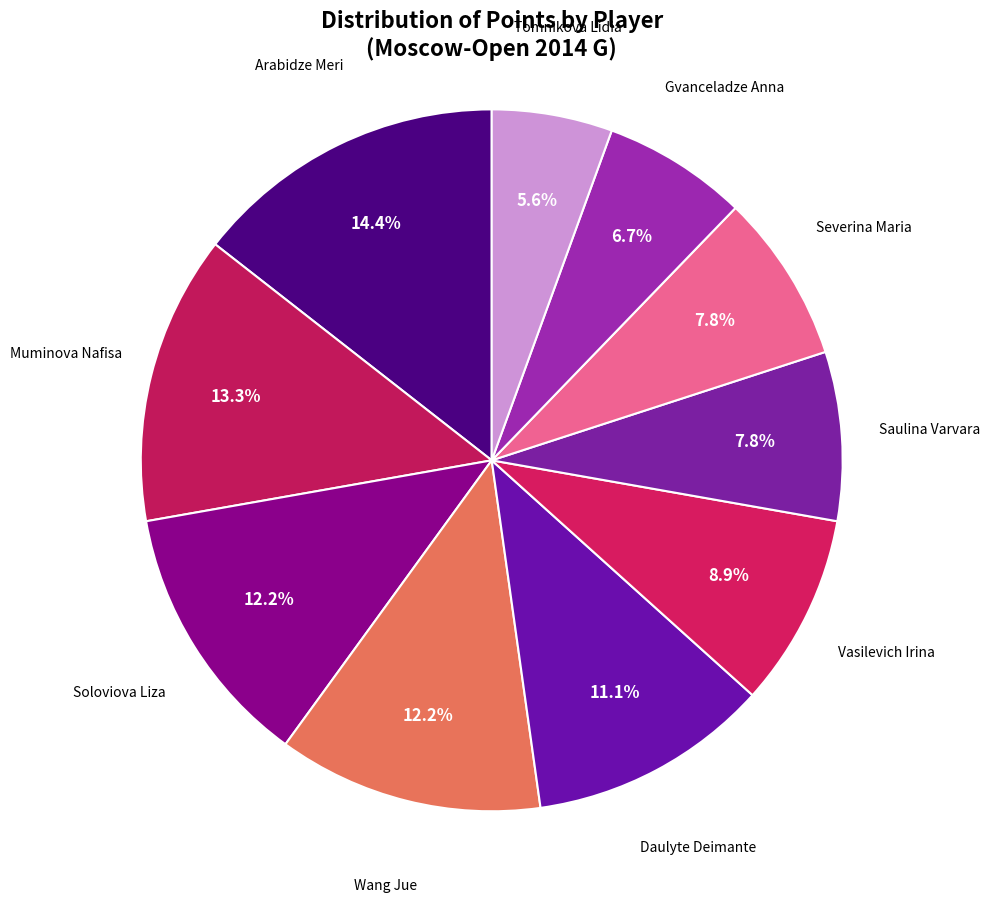

Which category has the smallest portion of the pie?

Tomnikova Lidia